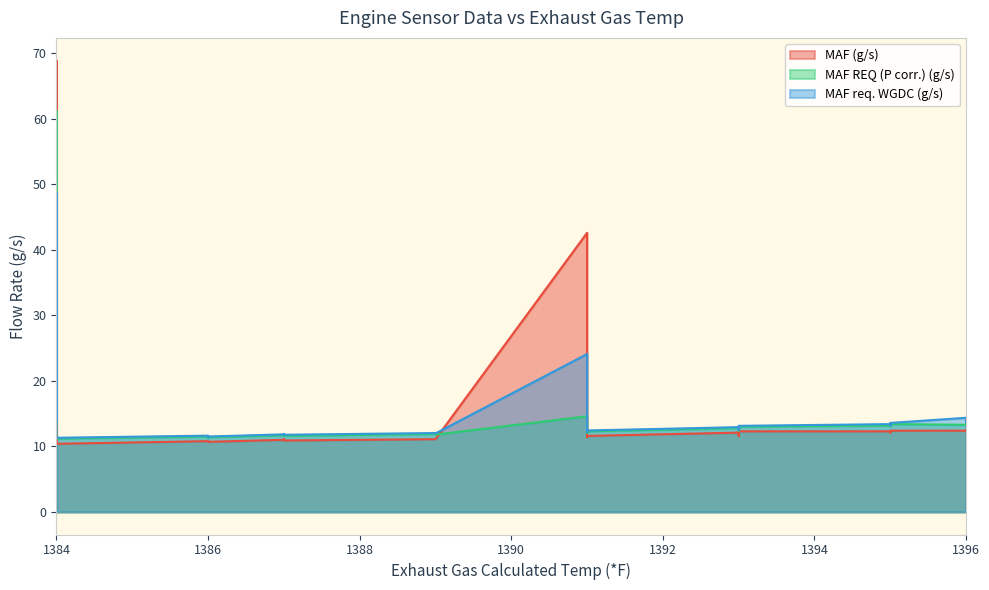

What is the spread (max minus min) of values at 1389?

0.9